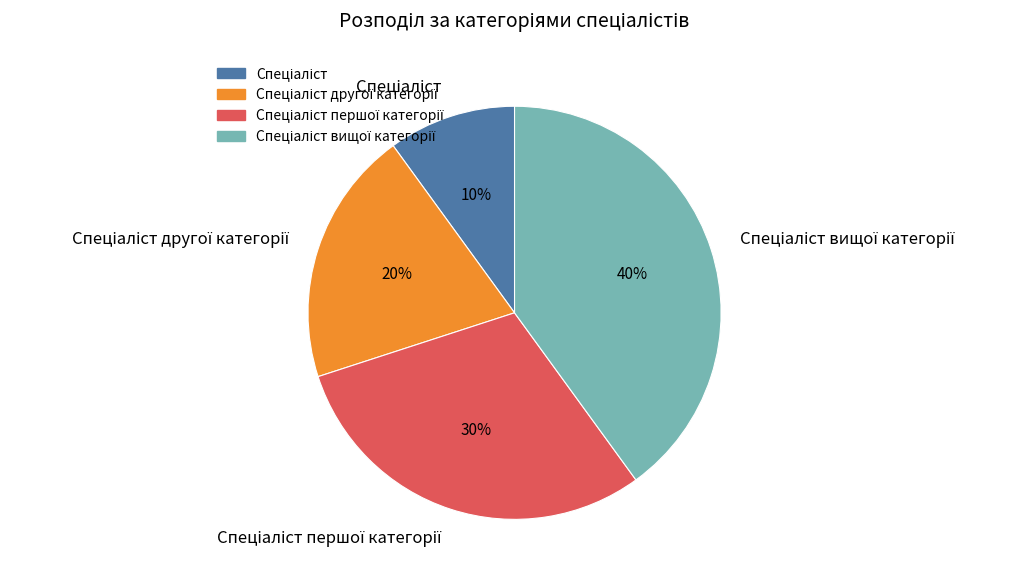

To the nearest percent, what is the average slice percentage?

25%